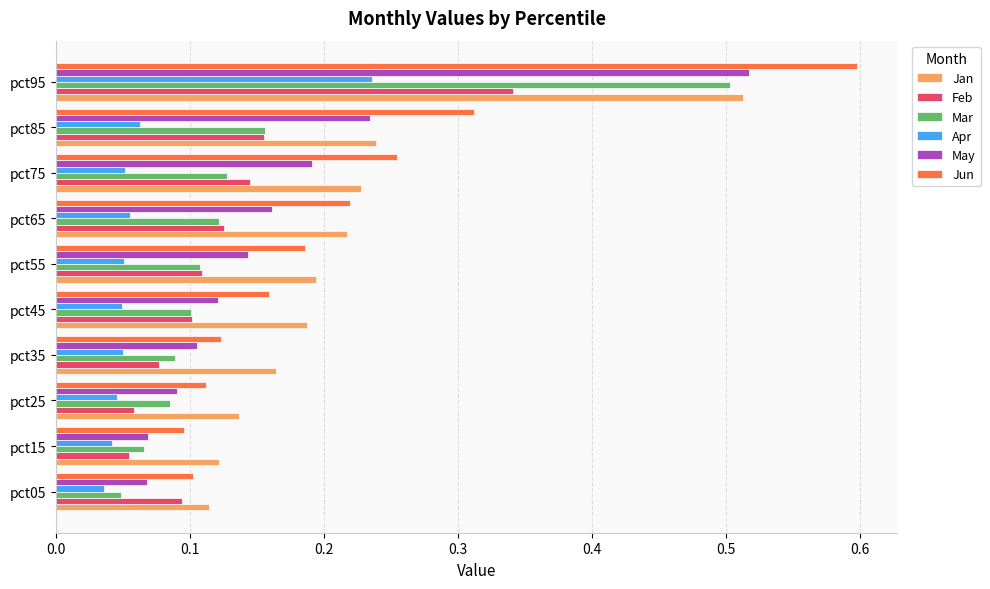

Count the Apr values in the range 0 to 1.

10